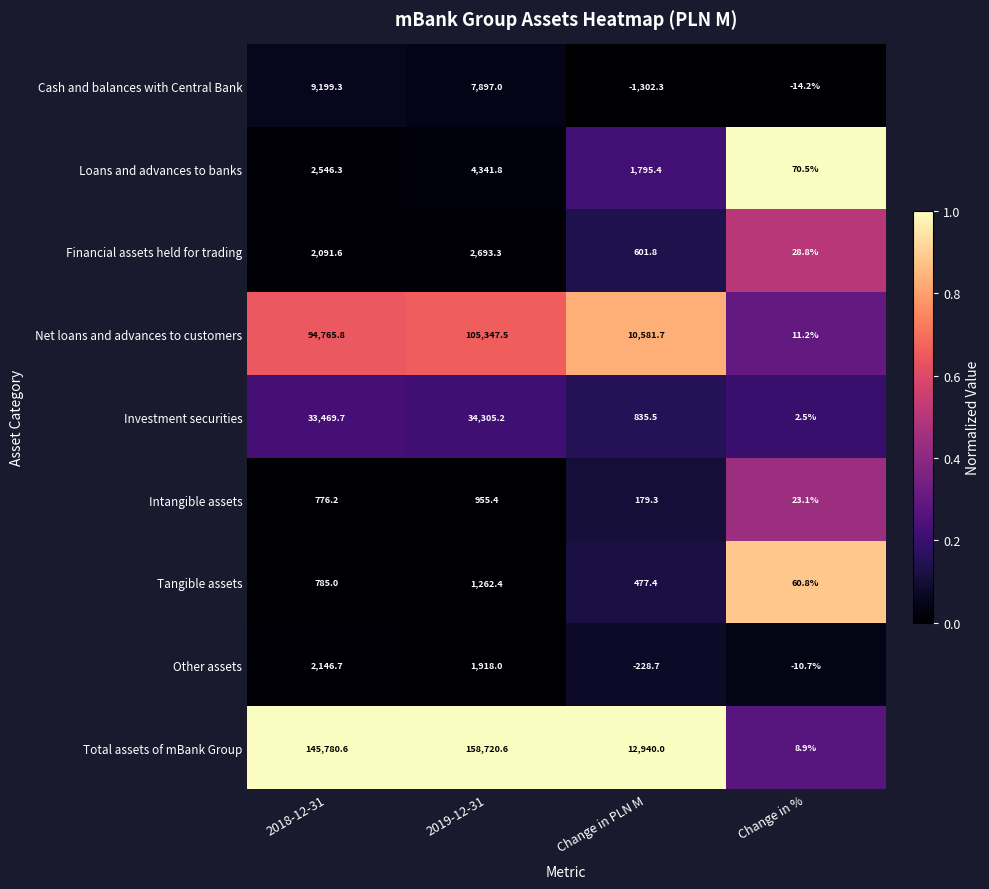

True or false: Investment securities has a value of 34305.2 at 2019-12-31.

True